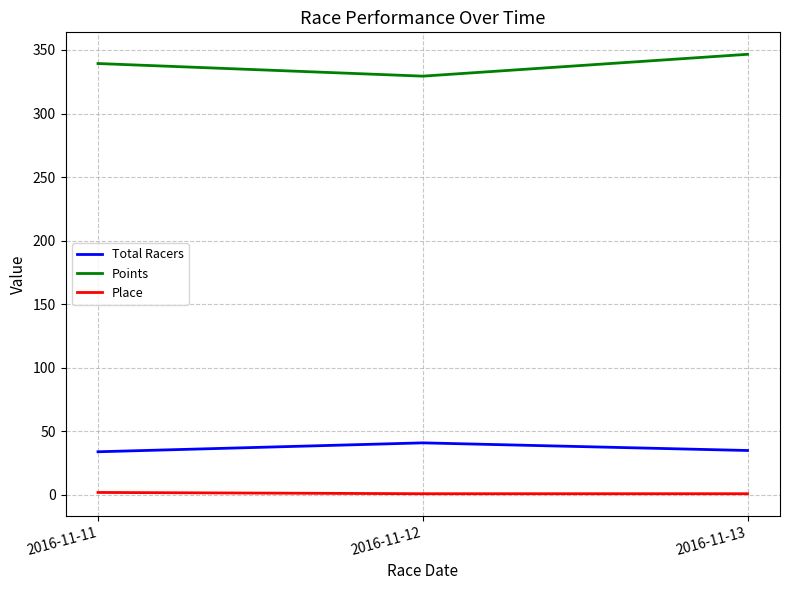

What is the difference between the second highest and minimum values in the Points series?

9.9